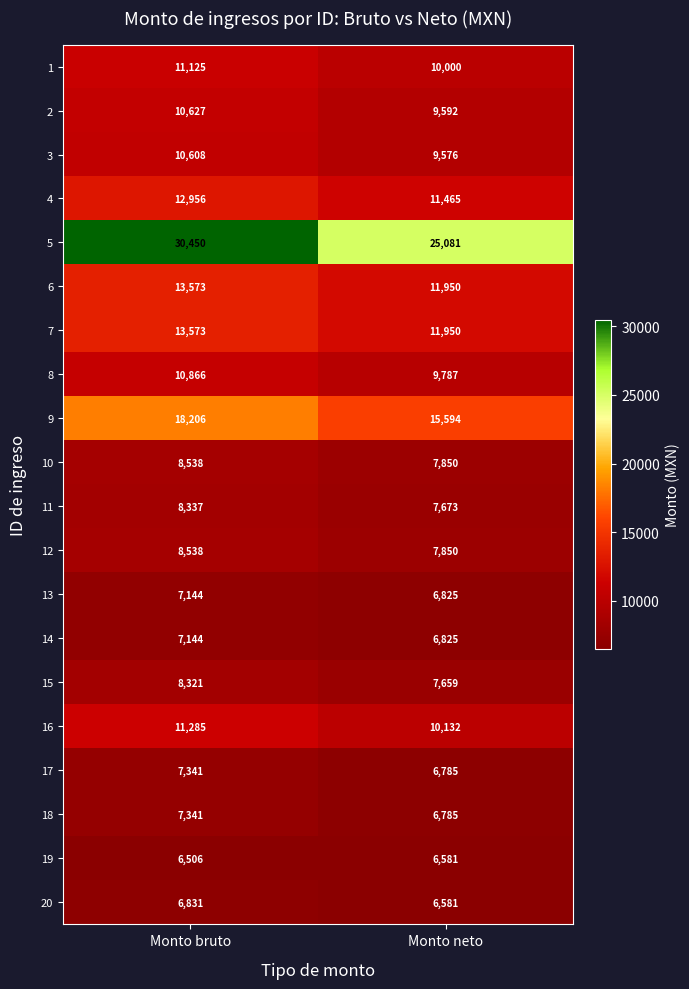

What value does the 16 series have at Monto neto, to the nearest 100?

10100